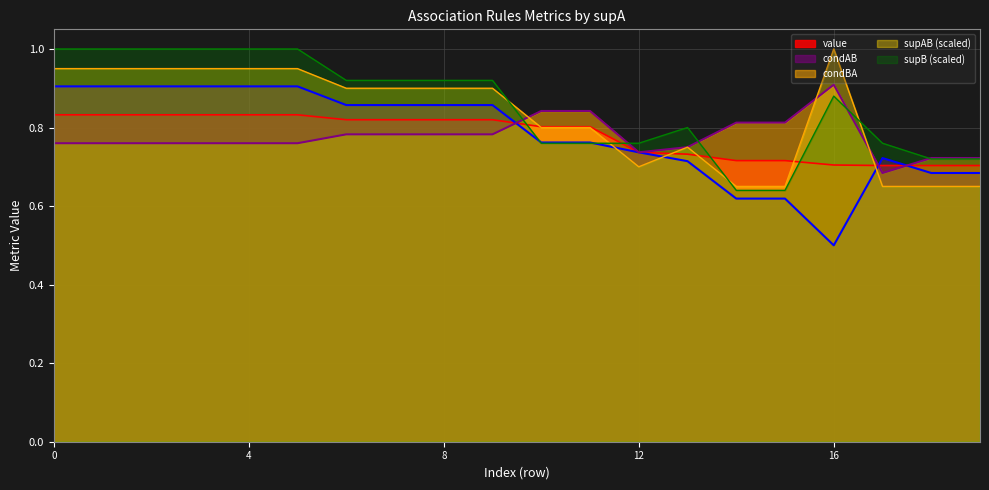

How many lines are shown in the chart?

5